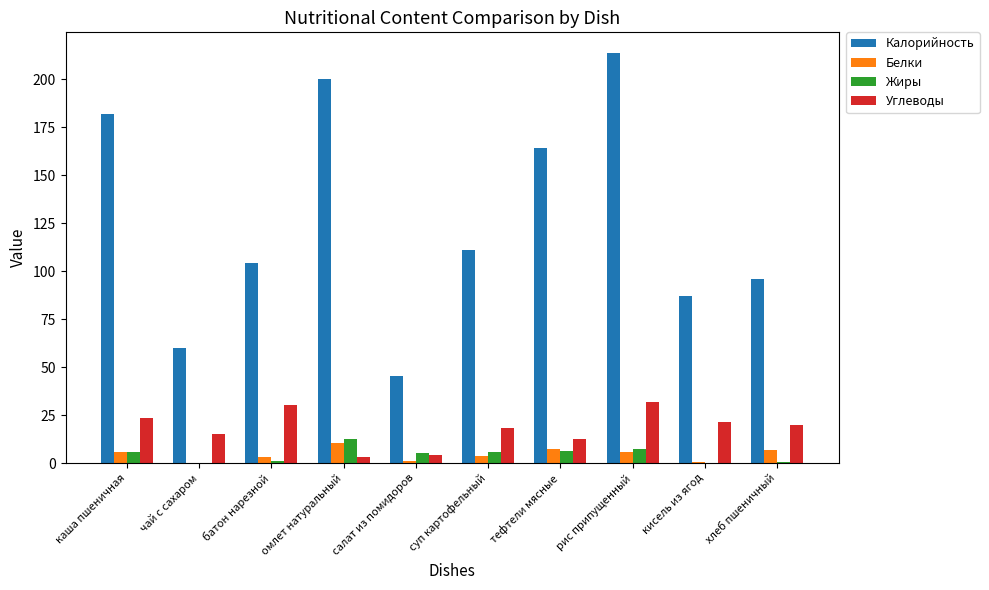

The value of Калорийность at рис припущенный is 213.7. True or false?

True